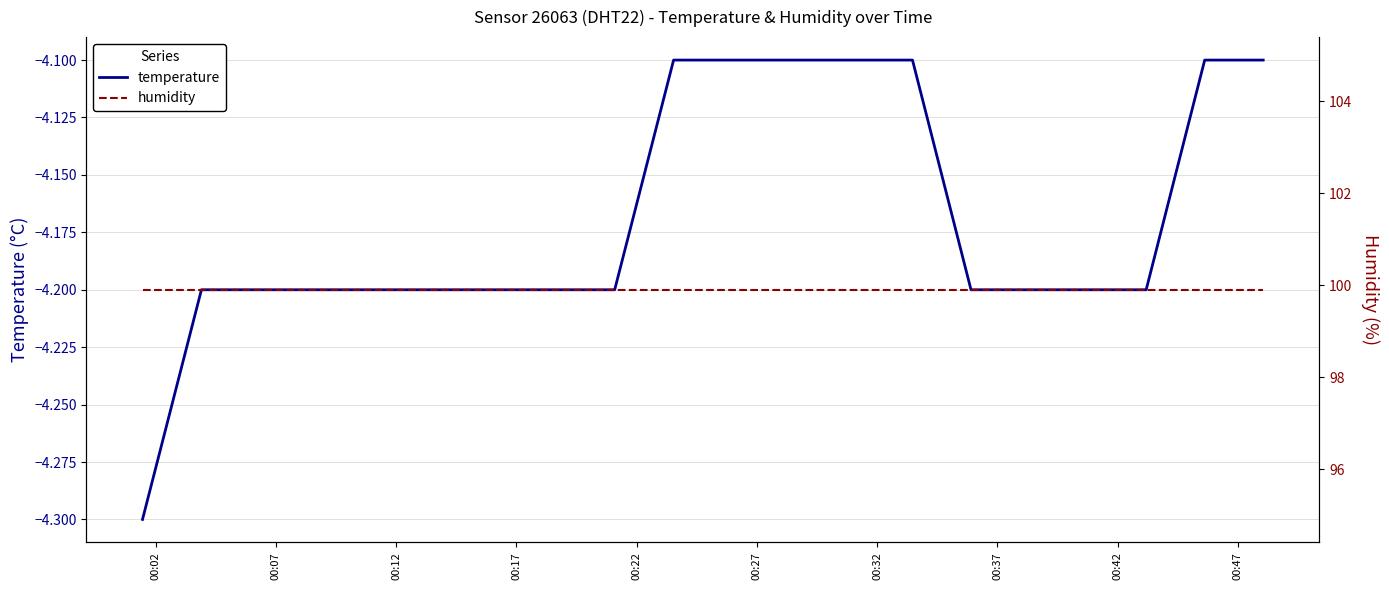

True or false: humidity and temperature cross at least once.

False